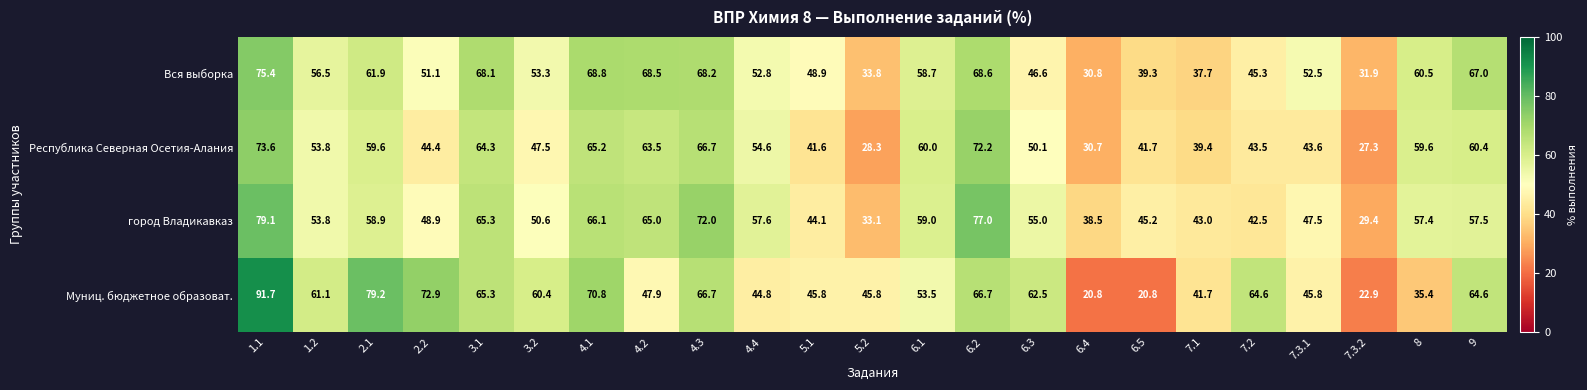

What is the minimum value shown in the chart?

20.8